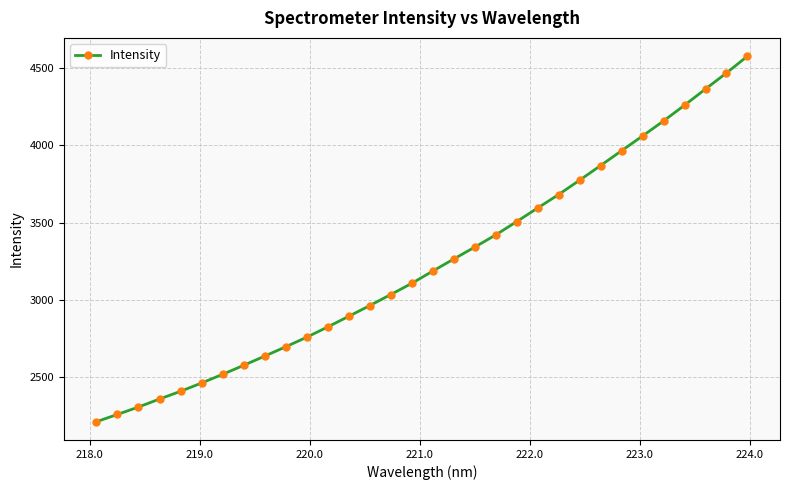

What is the value of the 19th point from the left?

3342.2